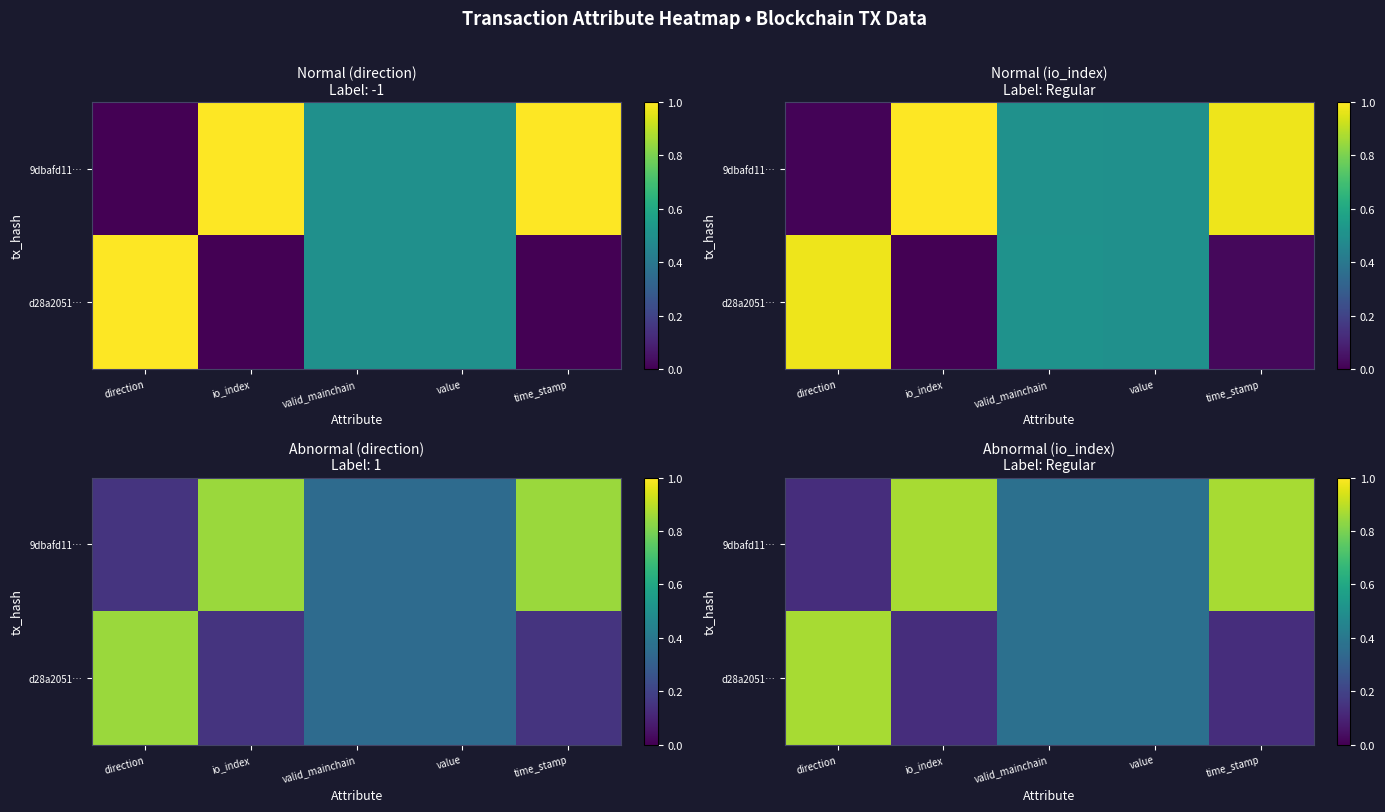

List the series in order of their overall mean, lowest first.

d28a2051…, 9dbafd11…